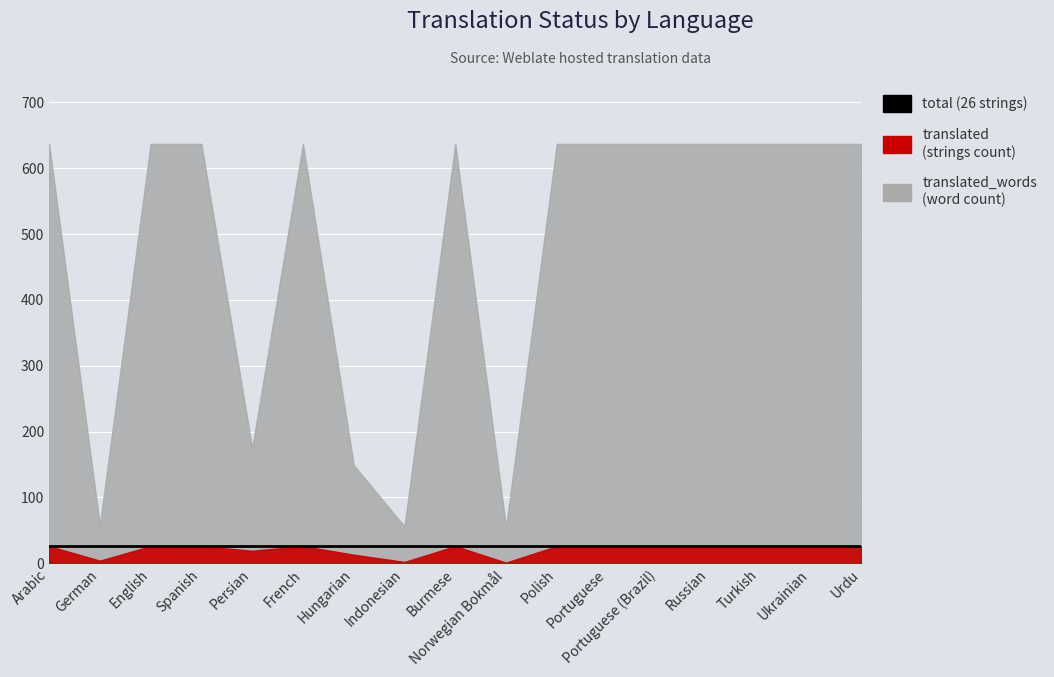

True or false: translated_words has more than 2 interior local peaks.

False